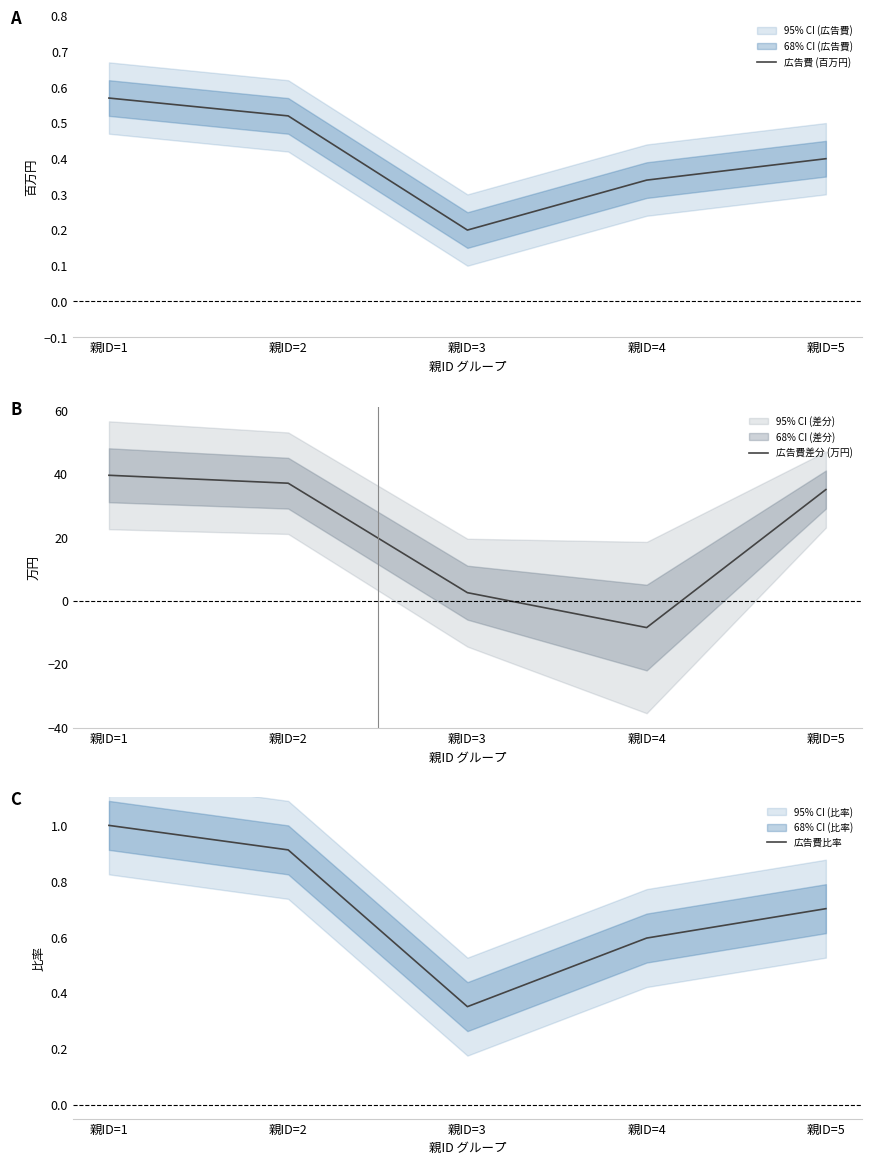

What is the difference between the second highest and minimum values in the 広告費差分 (万円) series?

45.5